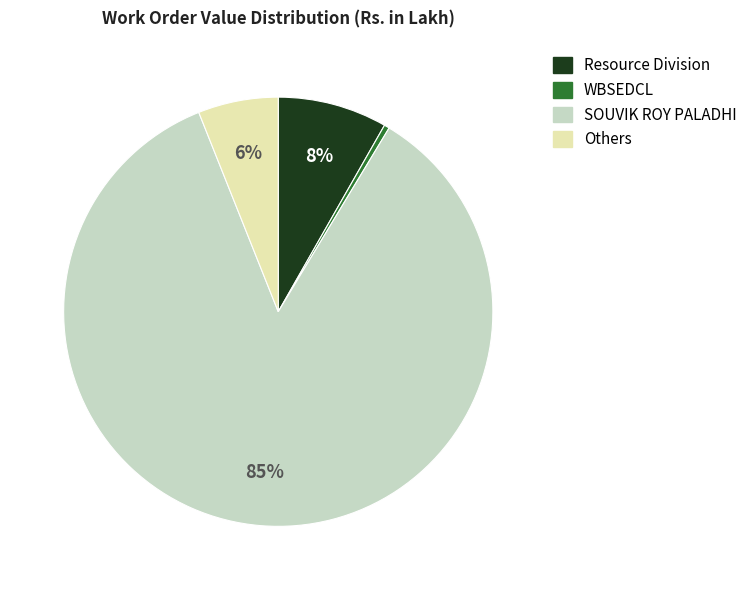

True or false: Others accounts for 6% of the total.

True